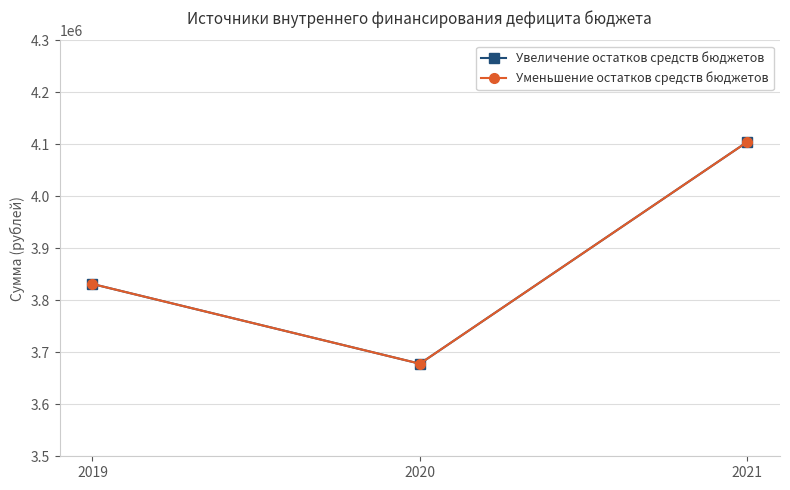

True or false: Увеличение остатков средств бюджетов has a value of 1084677 at 2021.

False